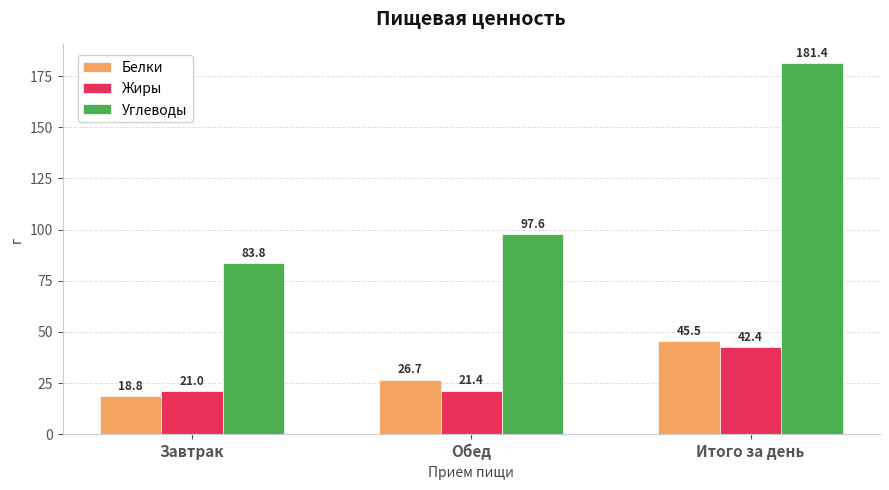

What is the minimum value for Белки?

18.8